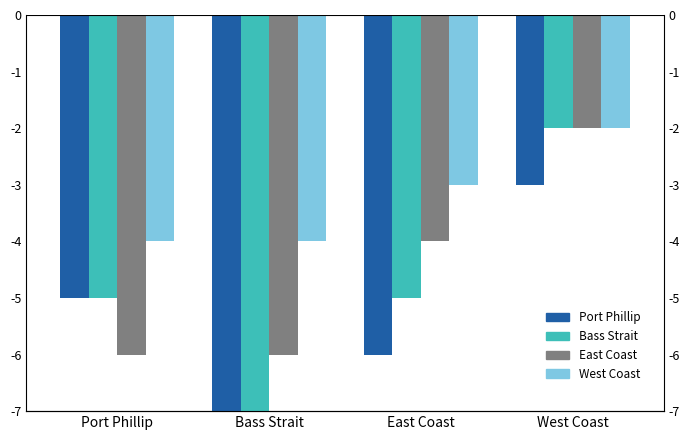

Reading right to left, list all the values displayed in this chart.

Heritage Count: -3	-6	-7	-5
With Image: -2	-5	-7	-5
Named Ships: -2	-4	-6	-6
Unique Locations: -2	-3	-4	-4